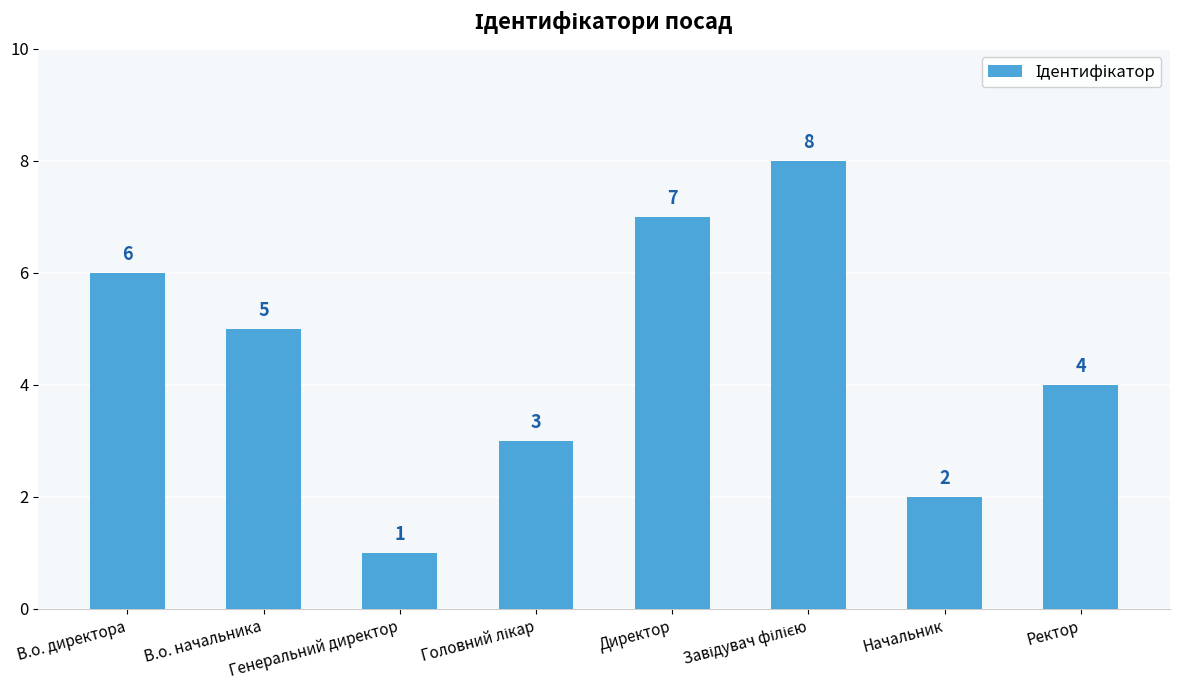

What is the label of the 8th bar from the left?

Ректор